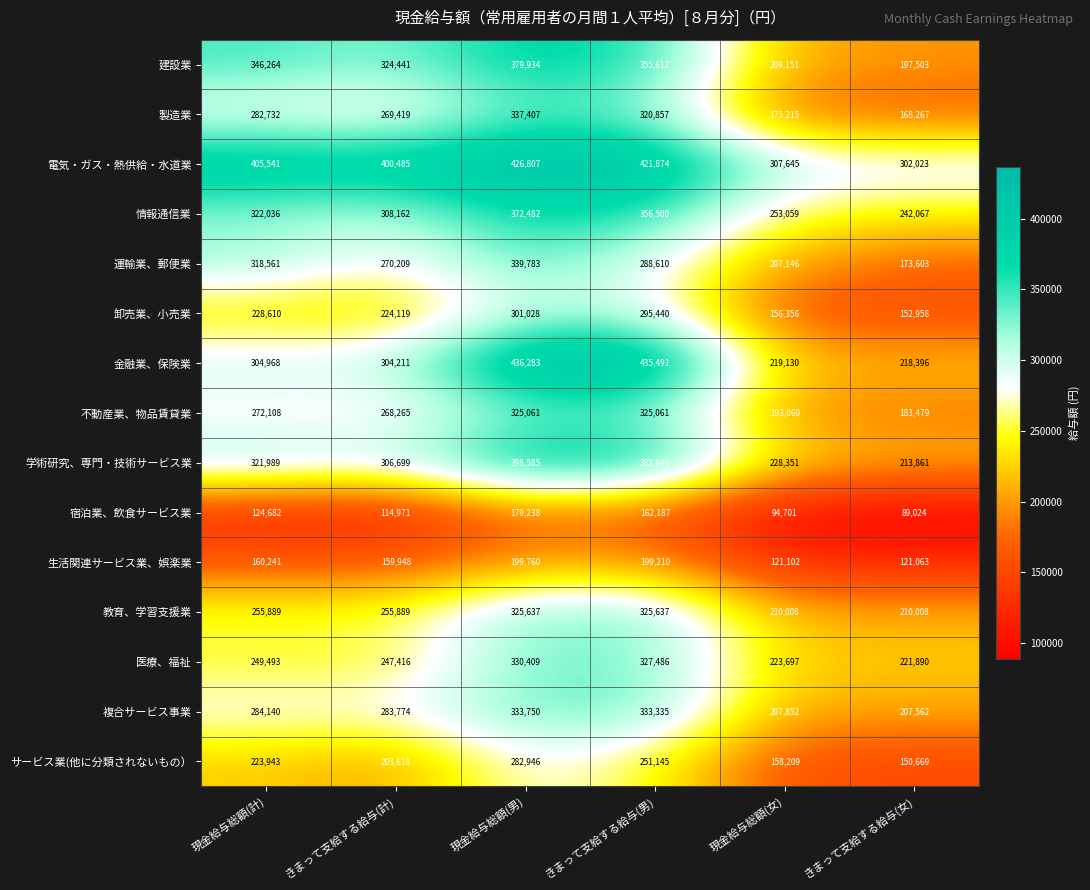

What is the total value across all series at 現金給与総額(男)?

4969110